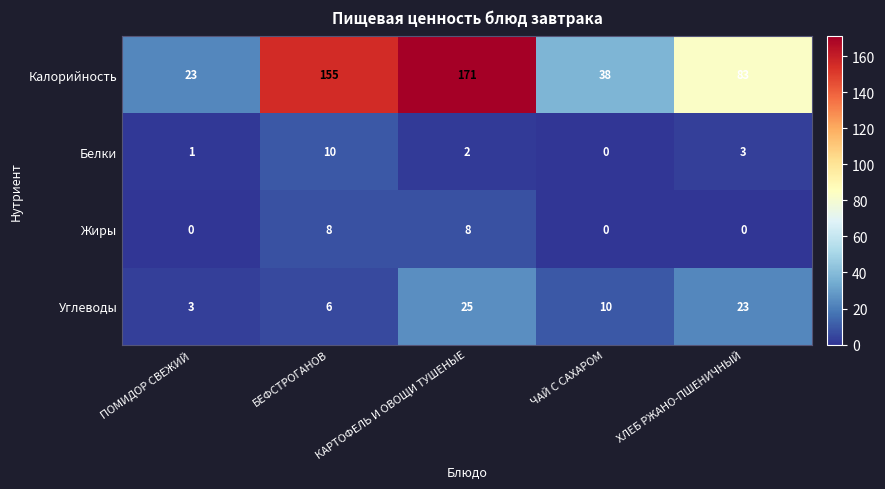

Which series has the largest total across all categories?

Калорийность